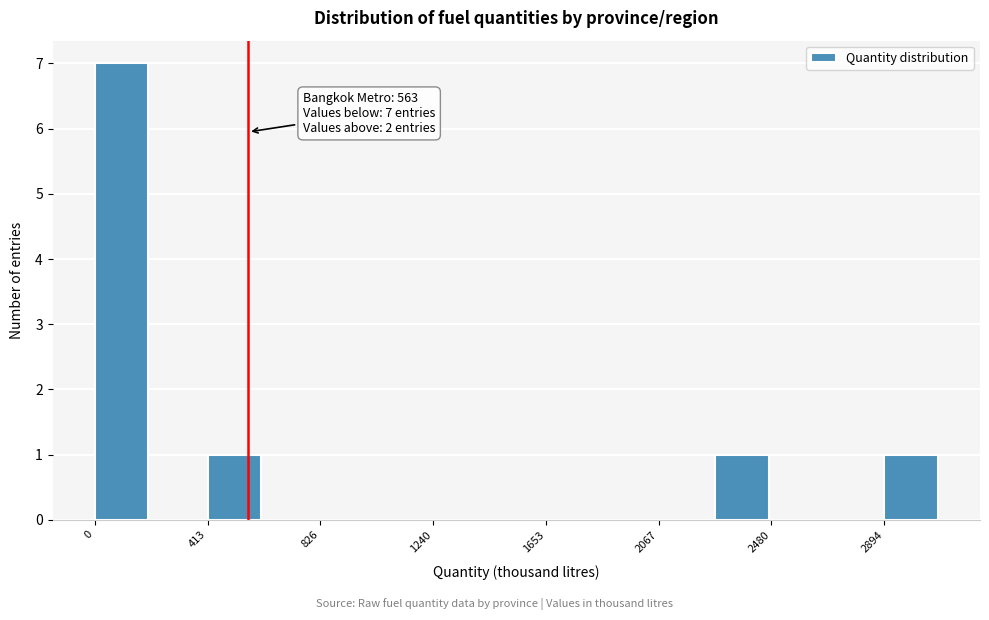

Which range on the x-axis has the tallest bar?

0 to 200